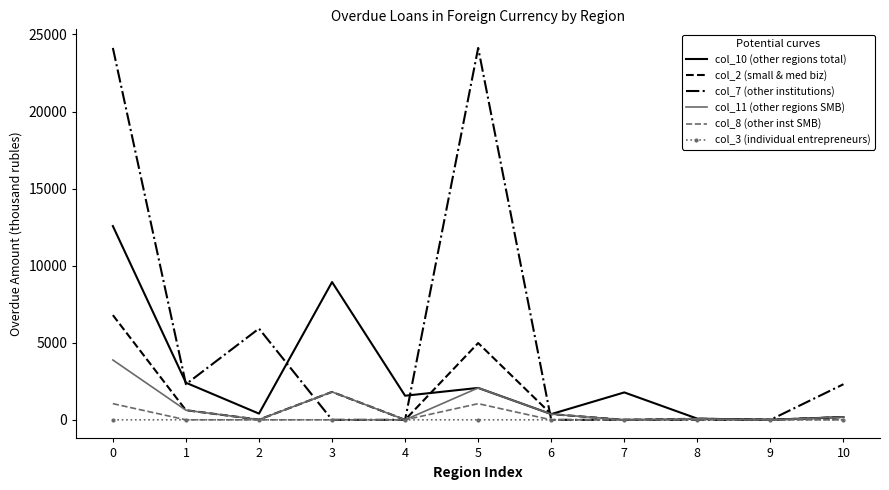

What is the greatest value displayed?

24127